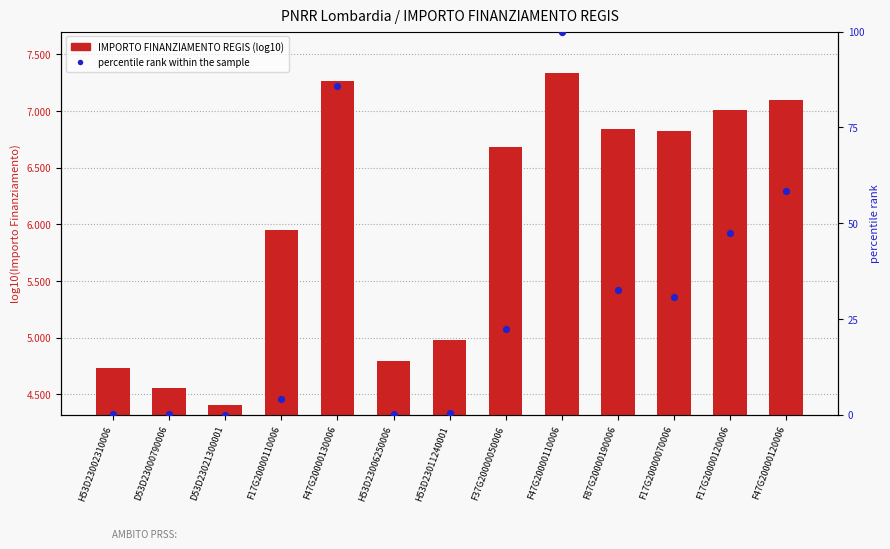

Which series has the widest spread of Y values?

percentile rank within the sample